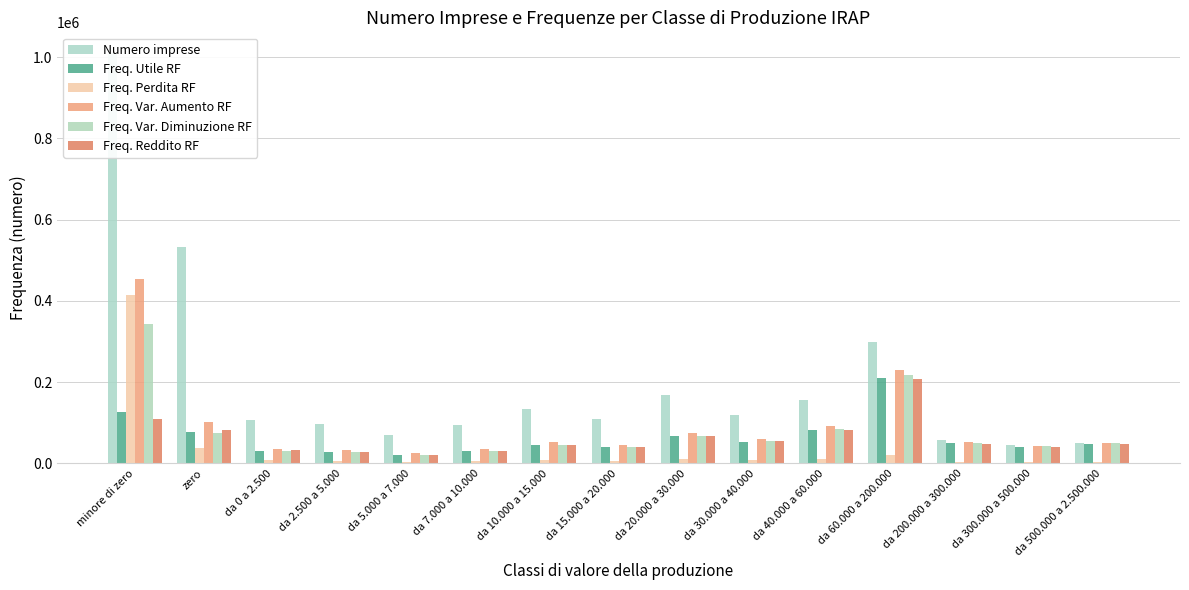

At which label does Freq. Reddito RF reach its minimum?

da 5.000 a 7.000